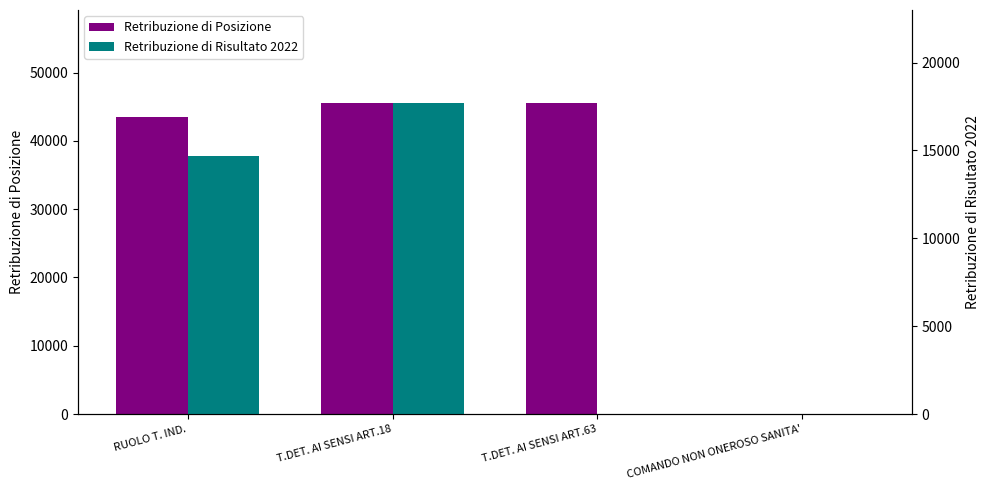

What is the sum of all Retribuzione di Posizione values?

134523.6